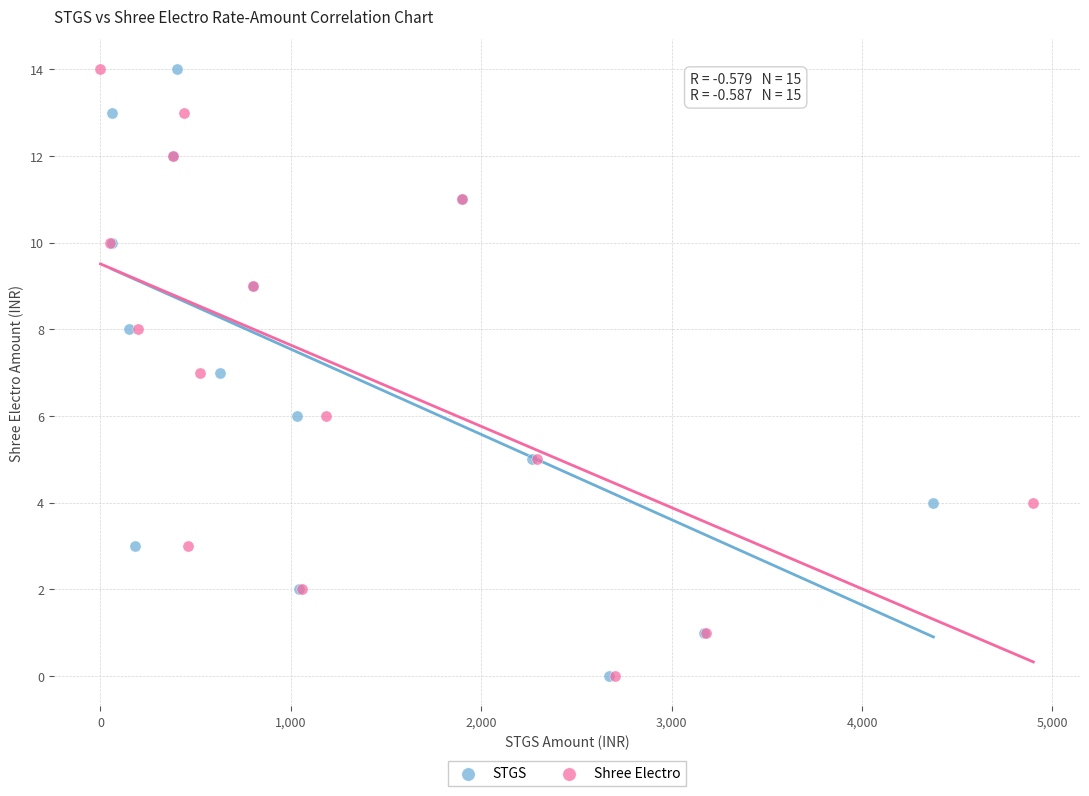

What are all the series names shown in the legend?

STGS, Shree Electro